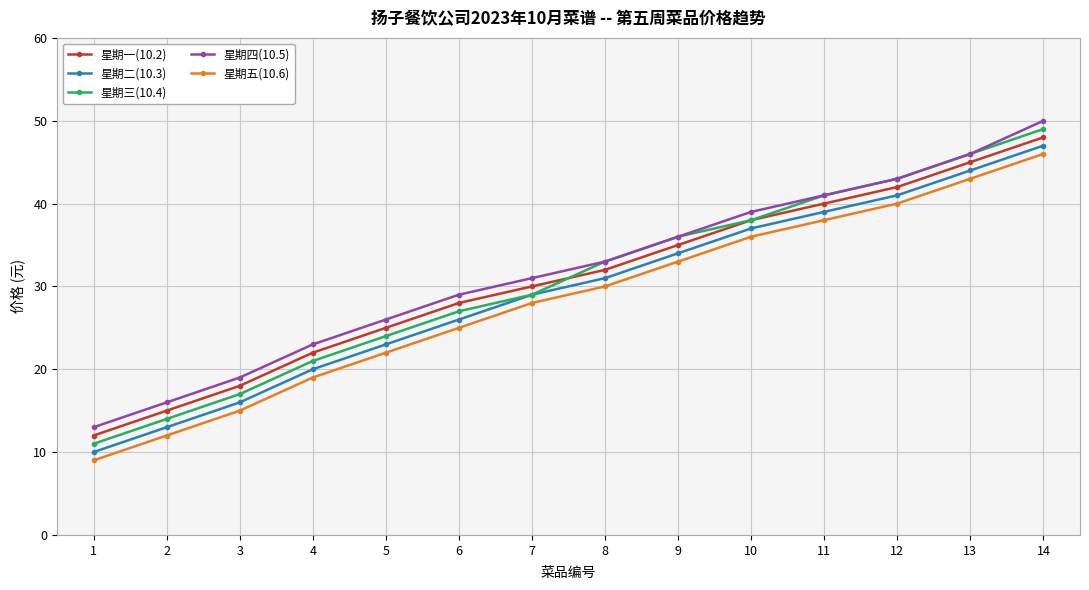

At how many categories does at least one series exceed 38?

5